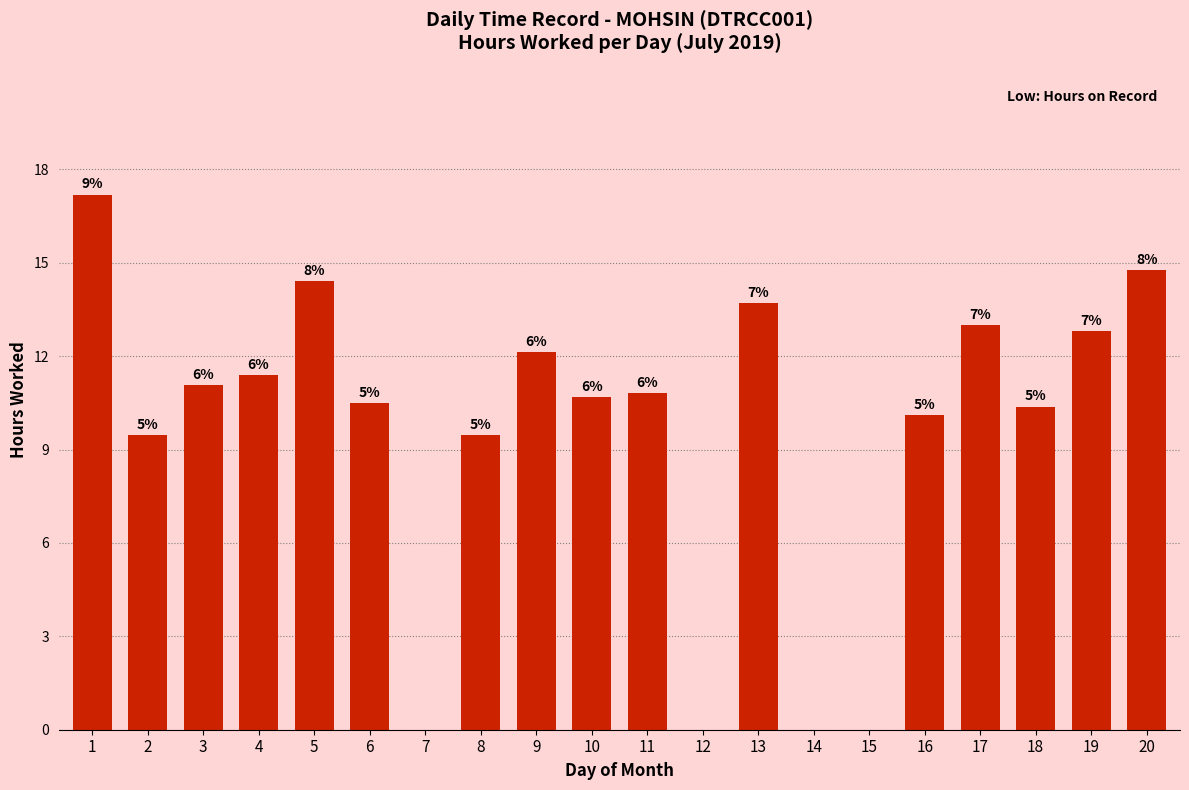

Rank the categories by value from lowest to highest.

7, 12, 14, 15, 2, 8, 16, 18, 6, 10, 11, 3, 4, 9, 19, 17, 13, 5, 20, 1